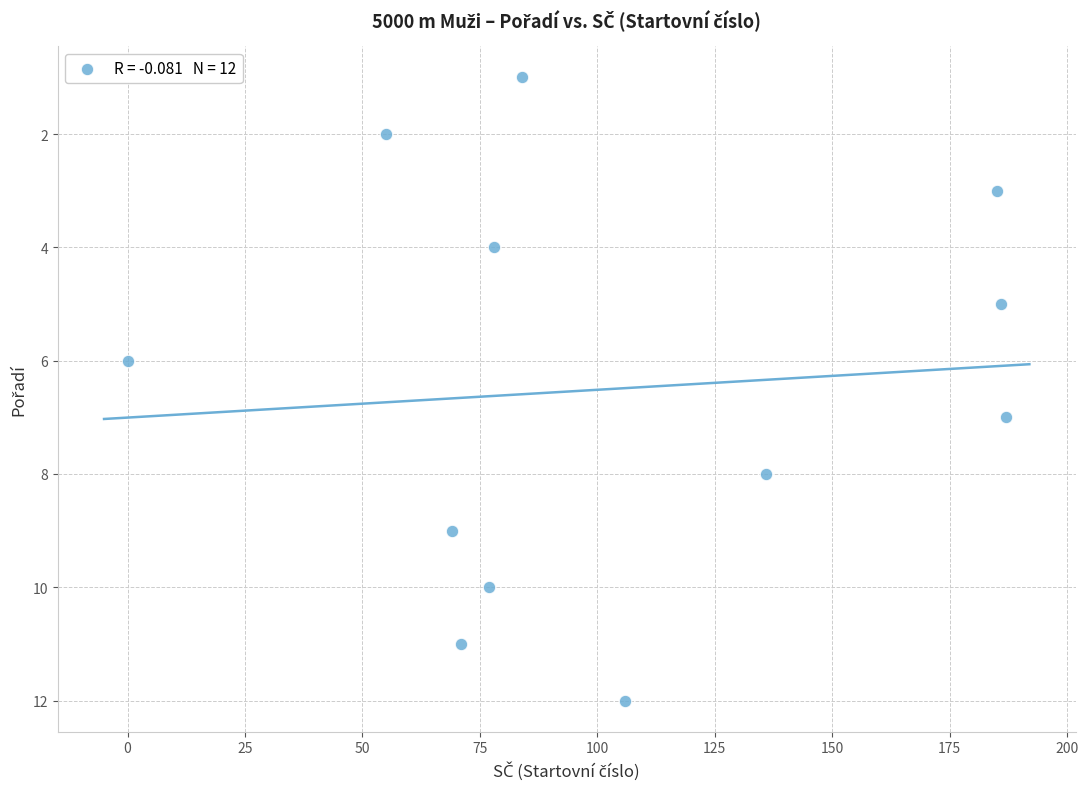

What is the average X value?

103